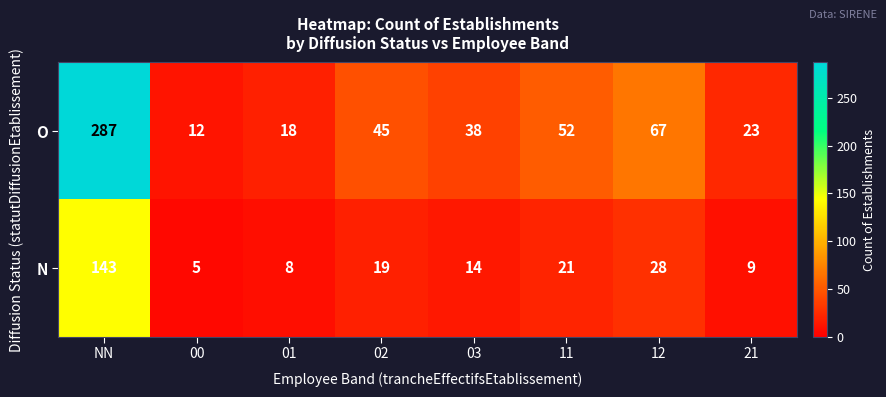

The N series shows 8 at 01. True or false?

True